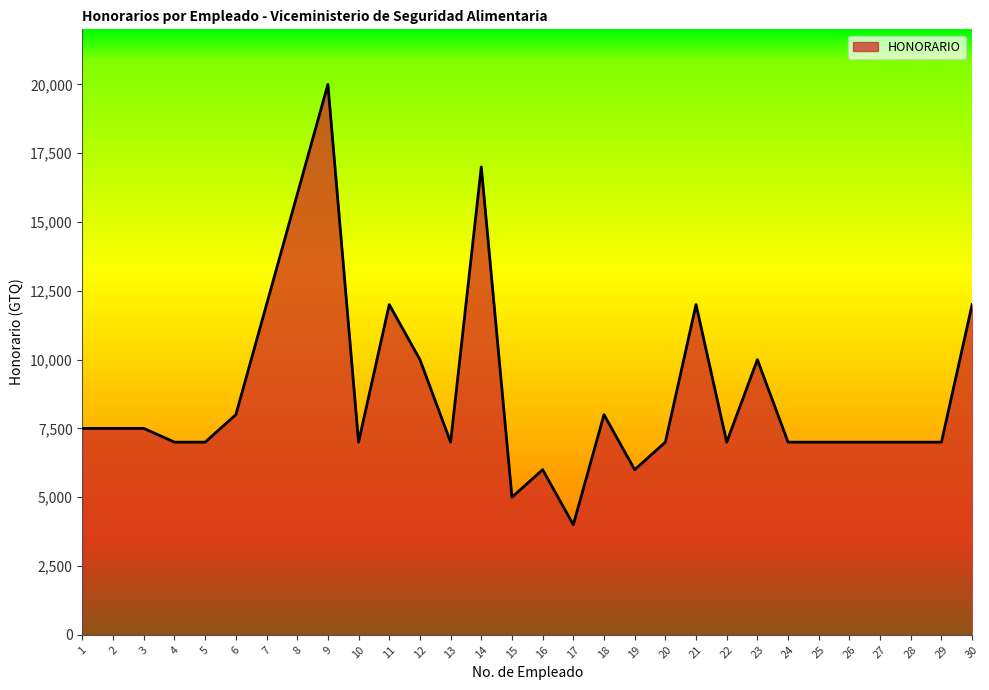

How many lines are shown in the chart?

1